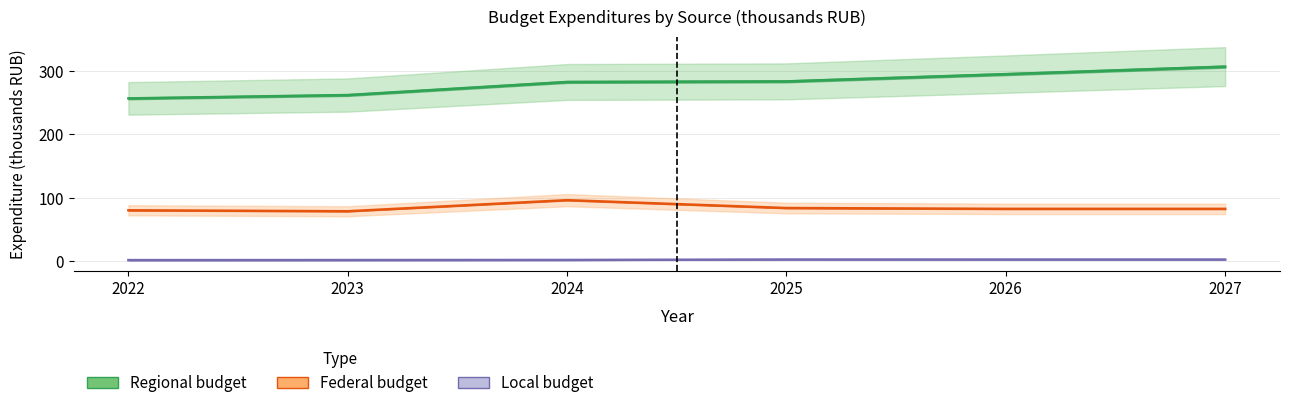

In Local budget, how many points are higher than both neighbors (excluding endpoints)?

1